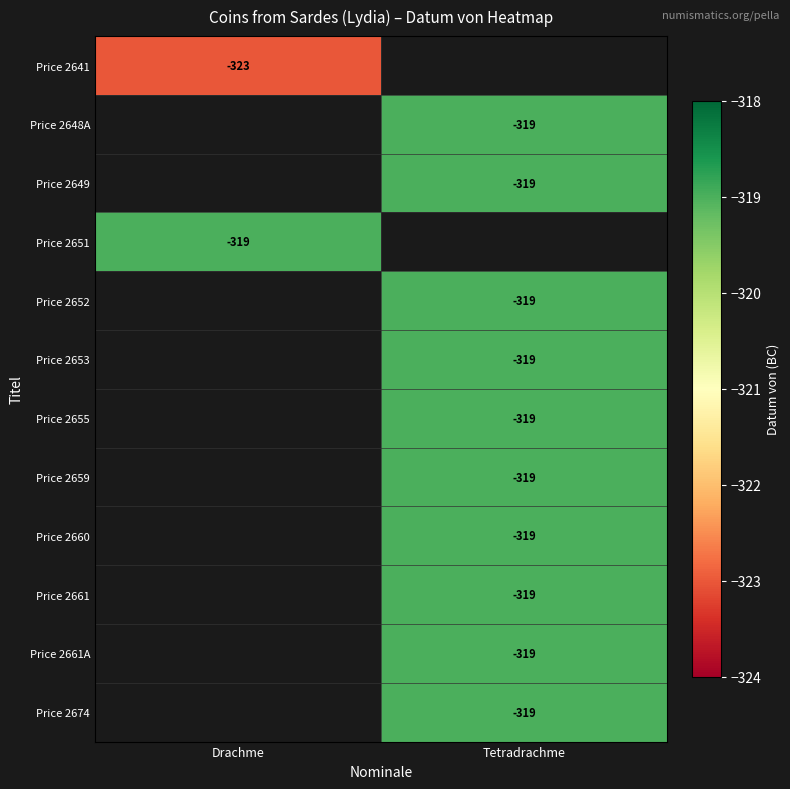

How many series are shown in this chart?

12